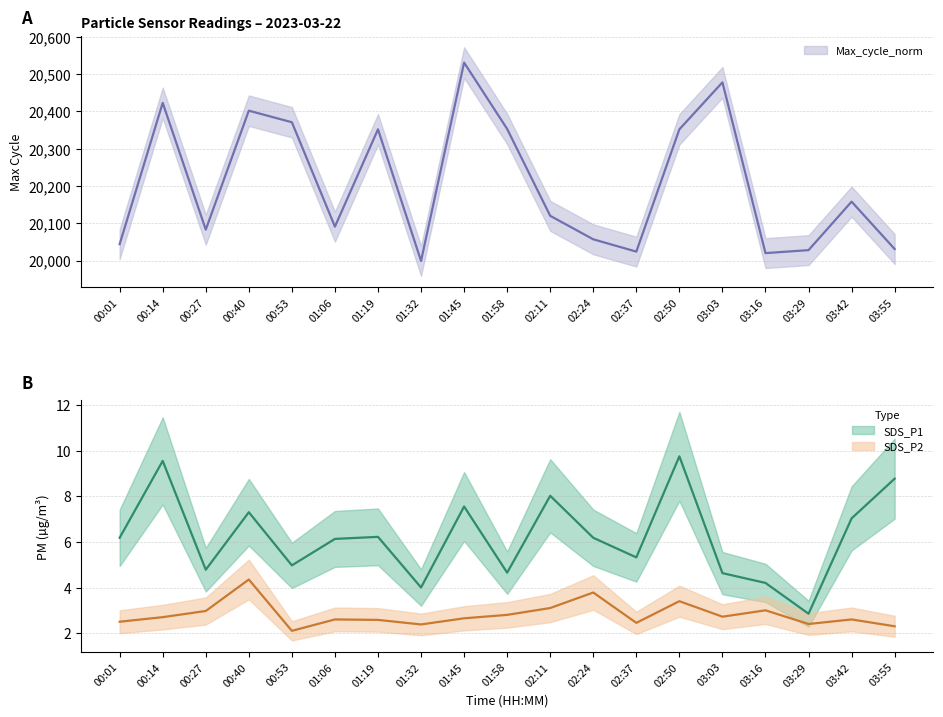

How many lines are shown in the chart?

3